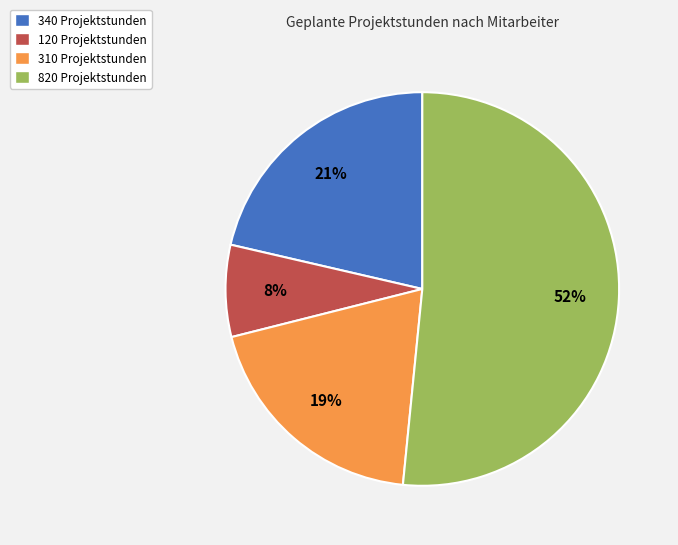

To the nearest percent, what is the average slice percentage?

25%